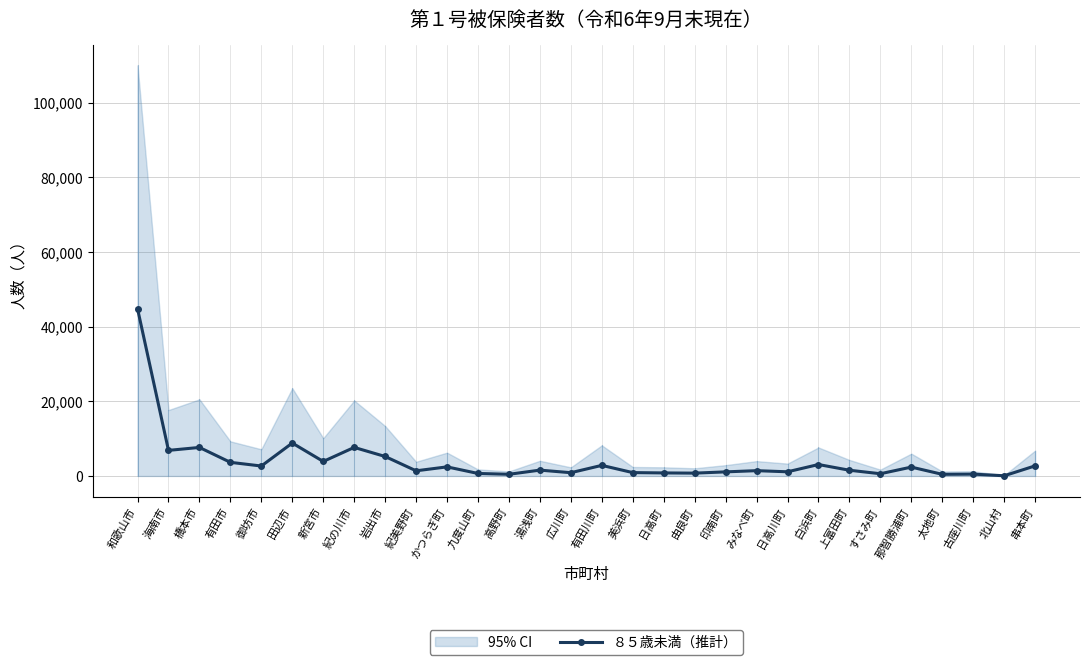

At which label does the data first exceed 1568?

和歌山市